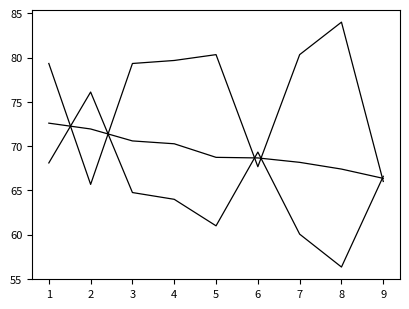

How many lines are shown in the chart?

3